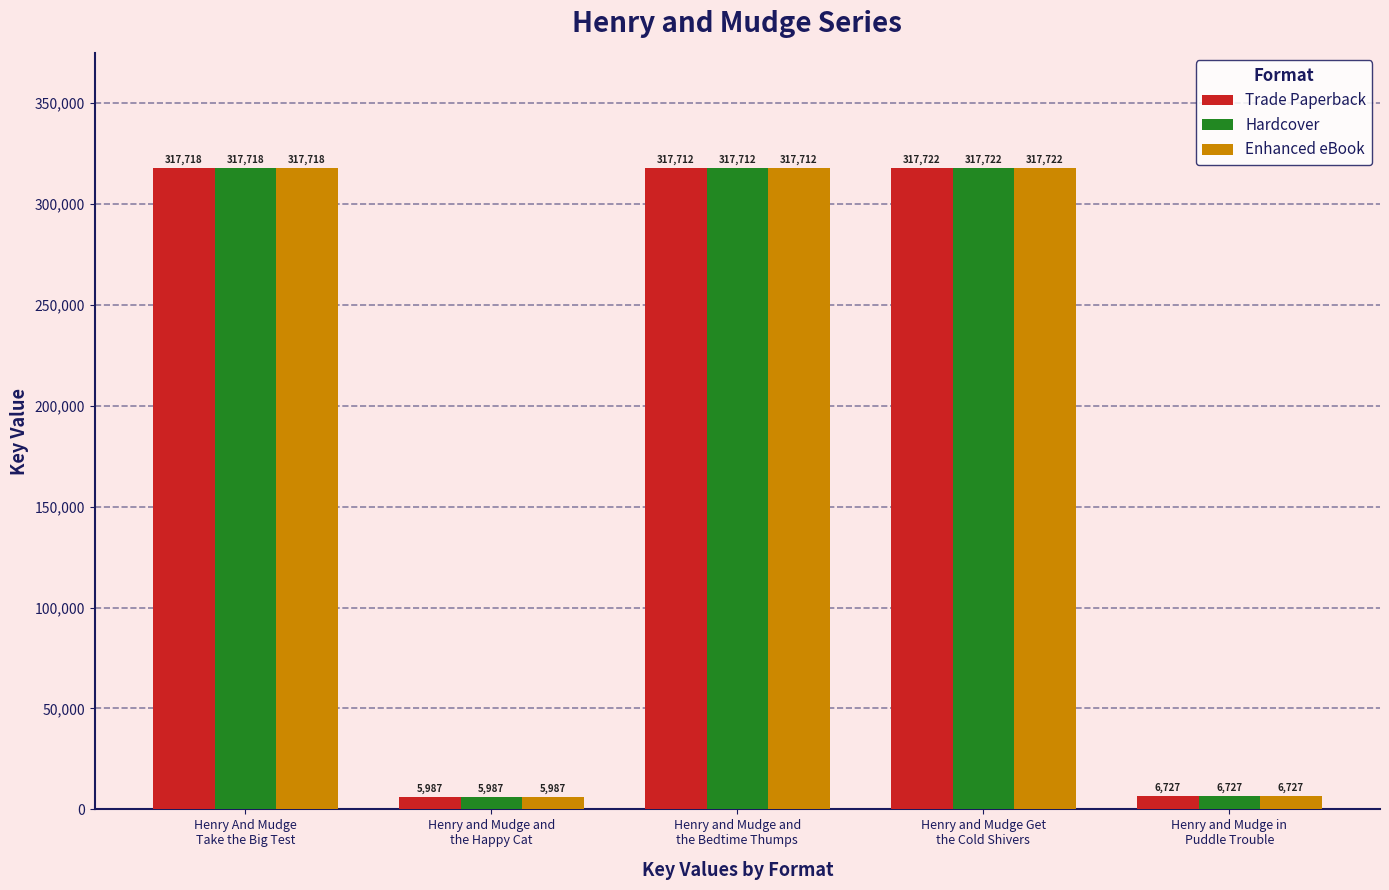

How many groups of bars are there?

5